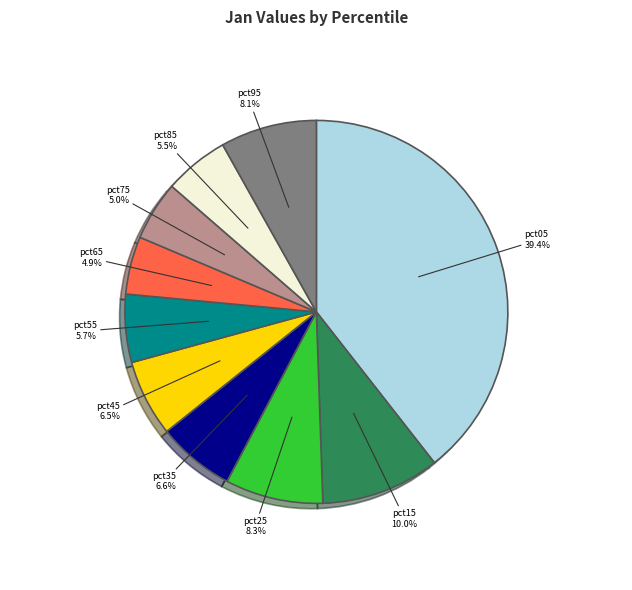

Is there any slice that represents more than half of the pie?

No